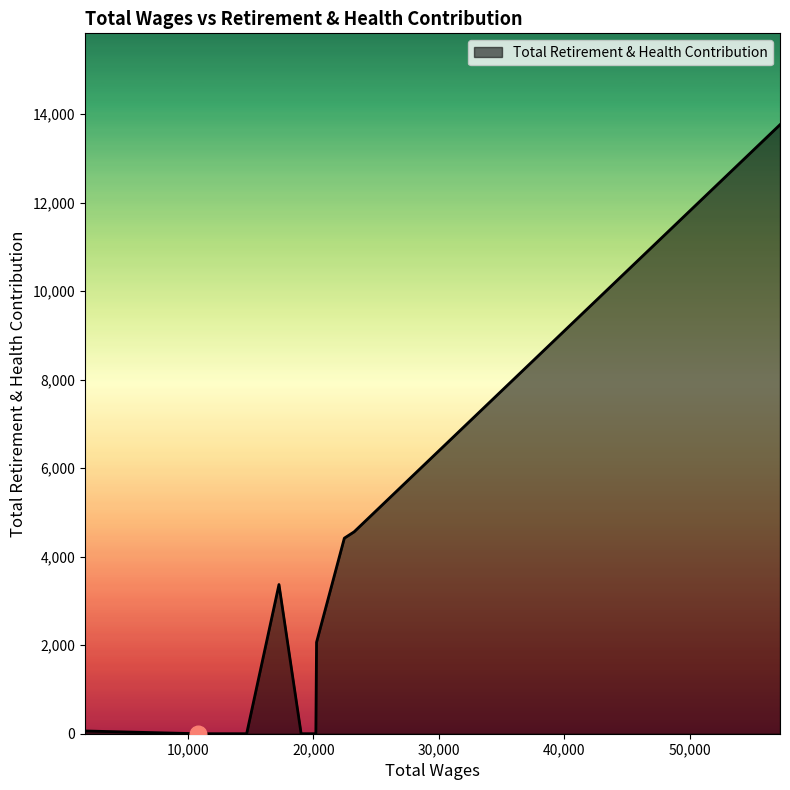

What is the difference between the maximum and minimum values?

13765